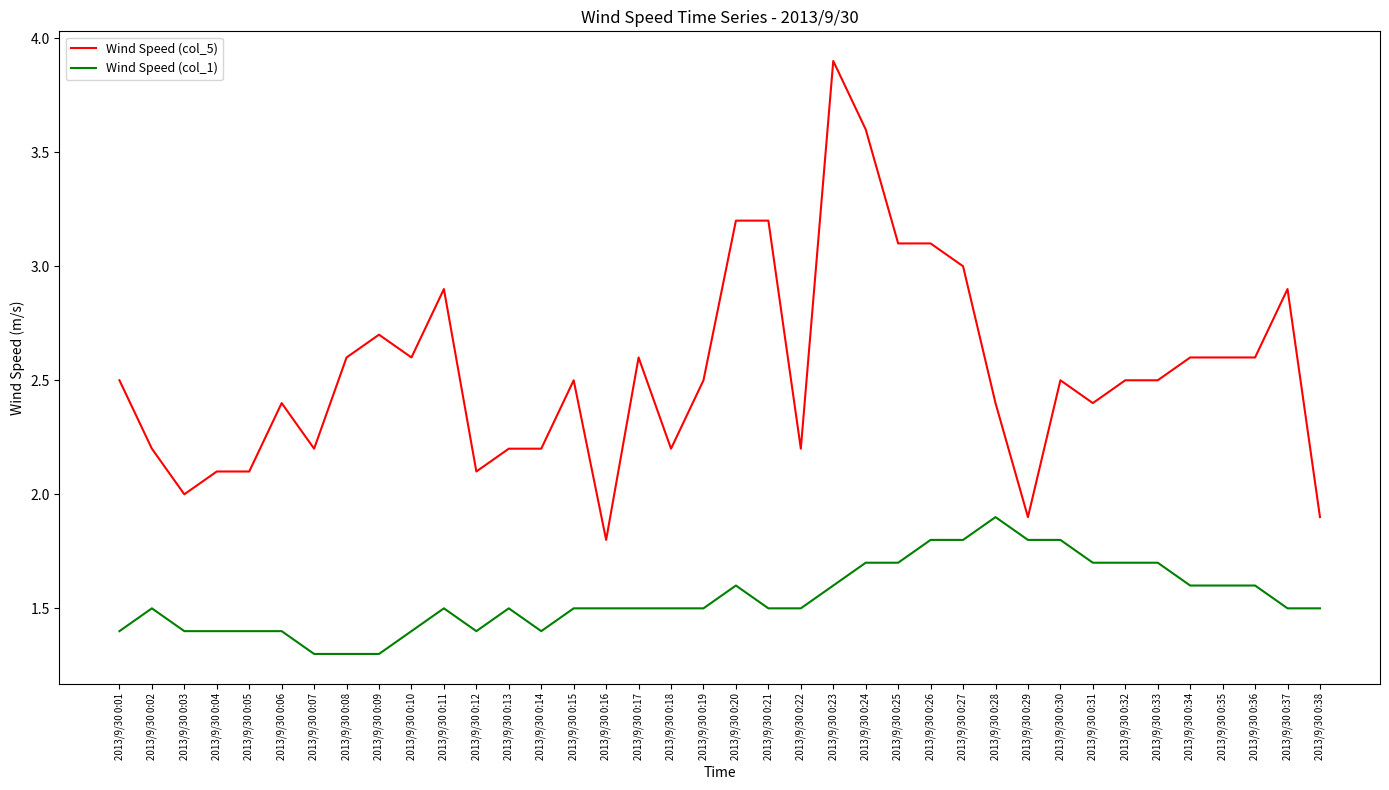

At which category does the chart reach its peak across all series?

2013/9/30 0:23